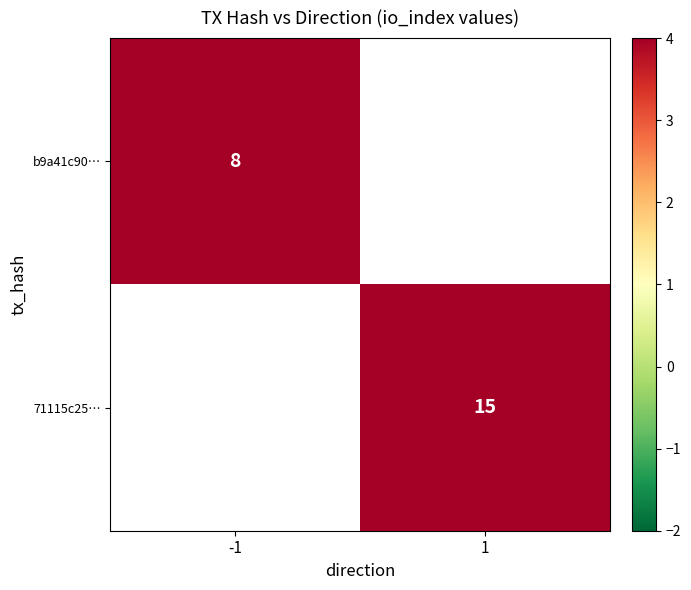

The value of b9a41c90… at -1 is 8. True or false?

True